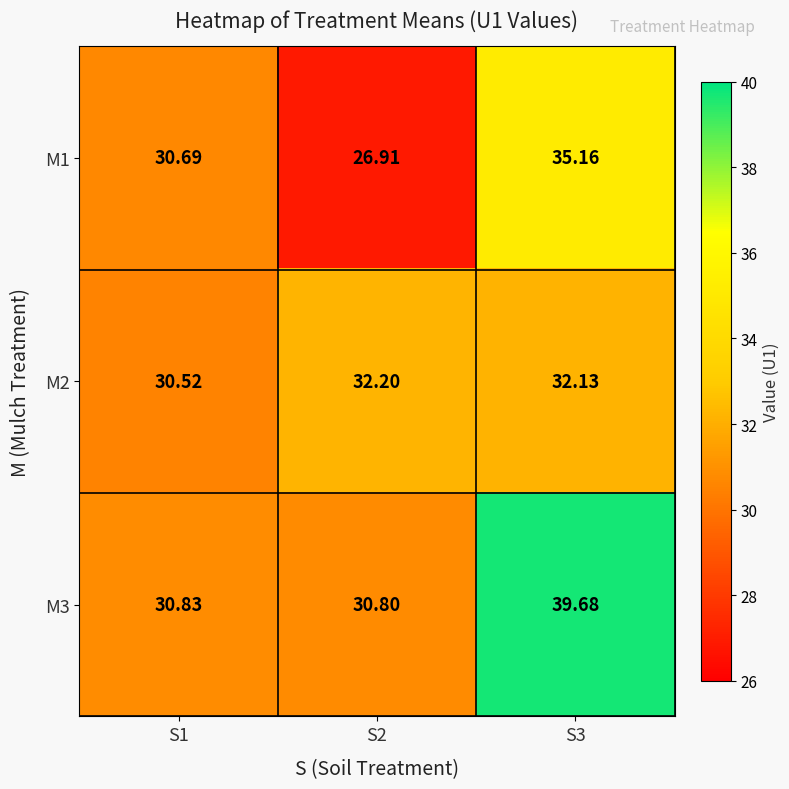

Rank the series by their maximum value, from lowest to highest.

M2, M1, M3